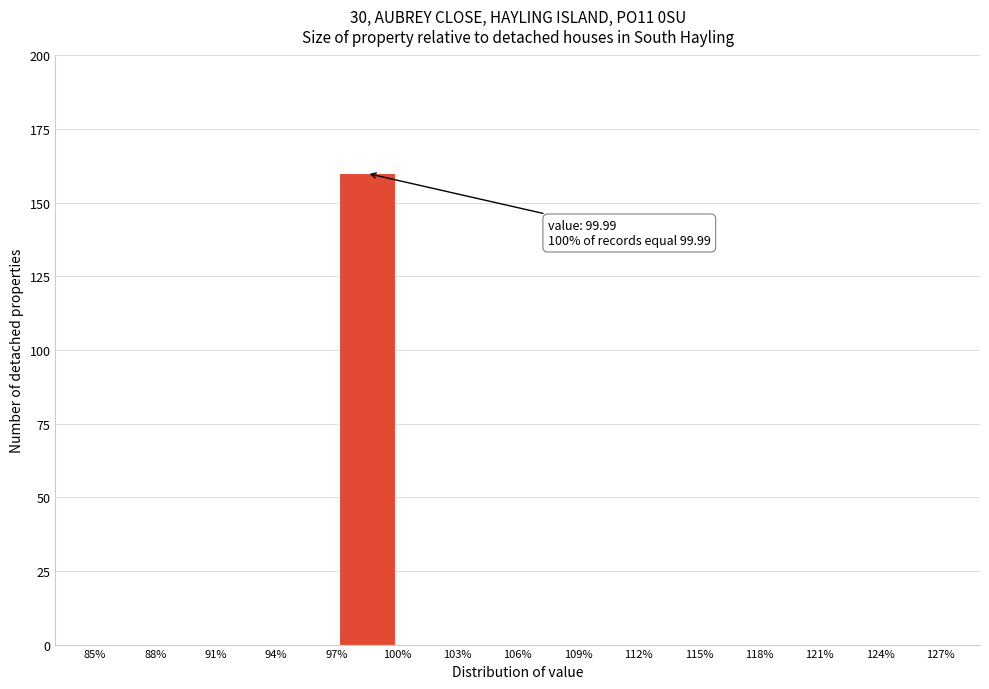

Over which range of the x-axis is the bar tallest?

97% to 100%